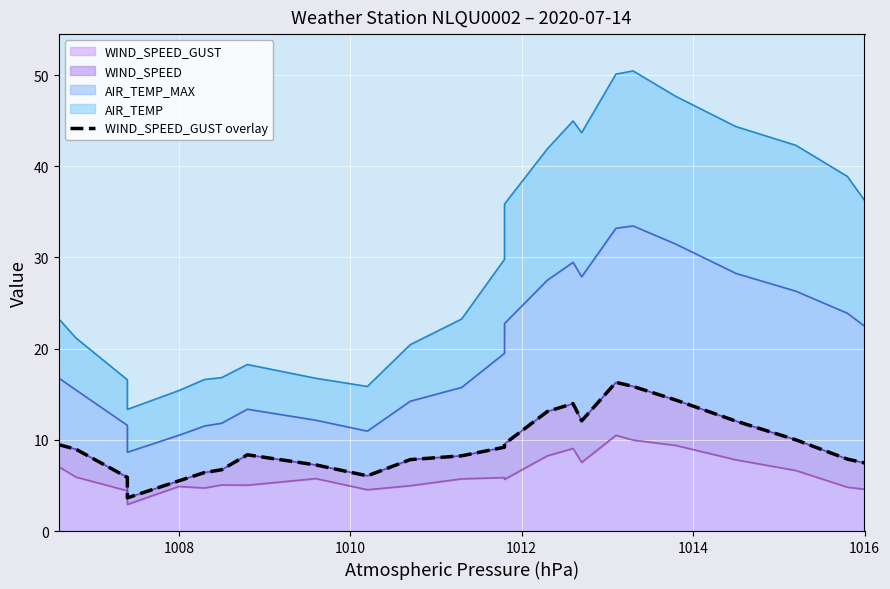

How many lines are shown in the chart?

1